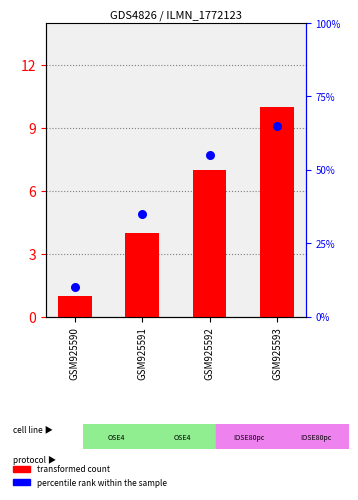

Which series has the largest total across all categories?

percentile rank within the sample